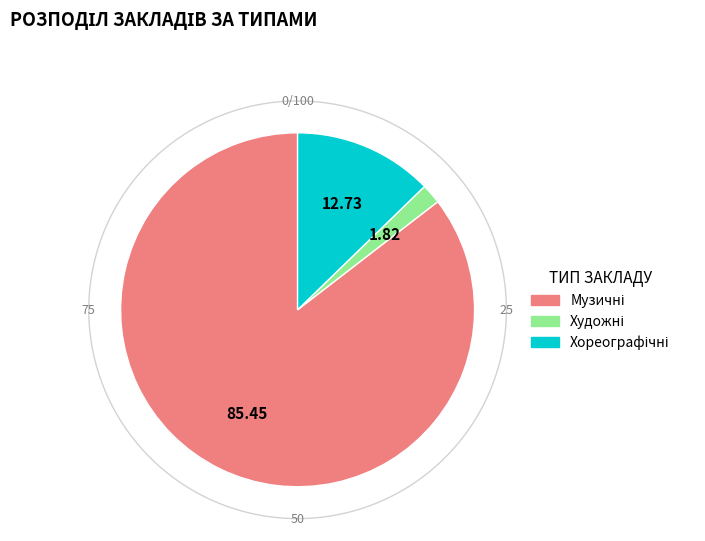

The музичні slice represents 76% of the pie. True or false?

False